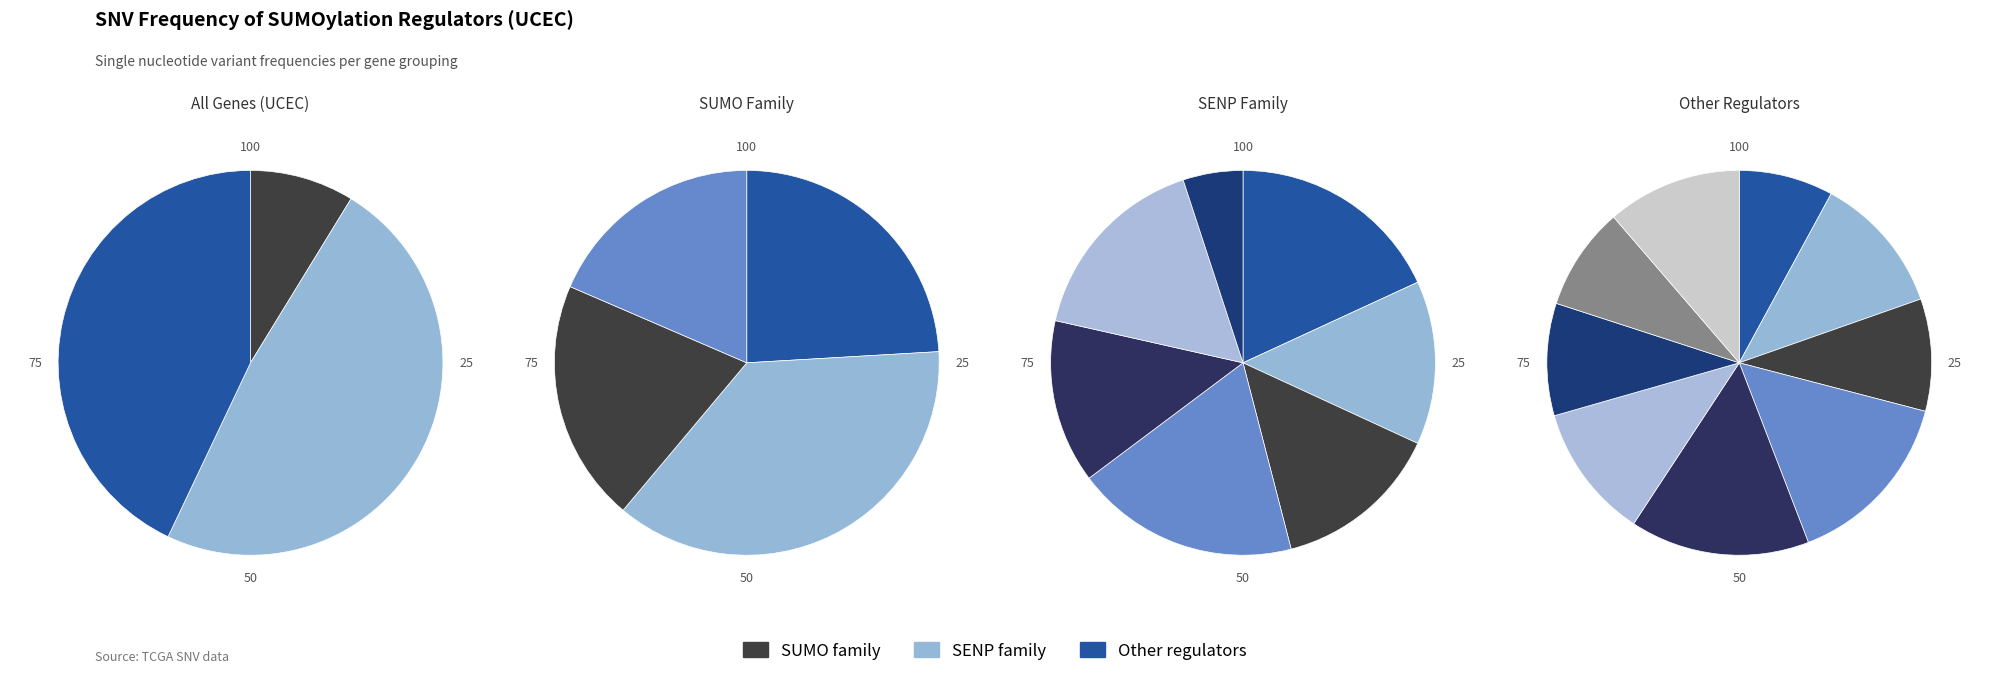

What percentage is the SENP3 slice, to the nearest percent?

7%